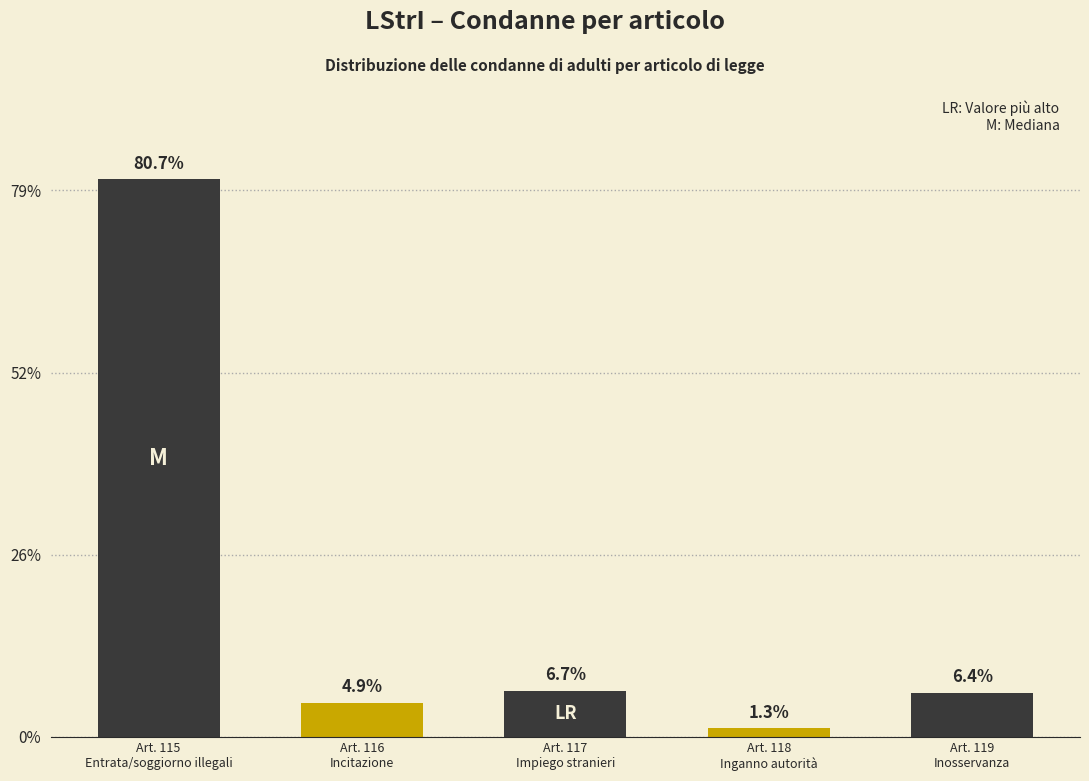

Does the chart contain any negative values?

No